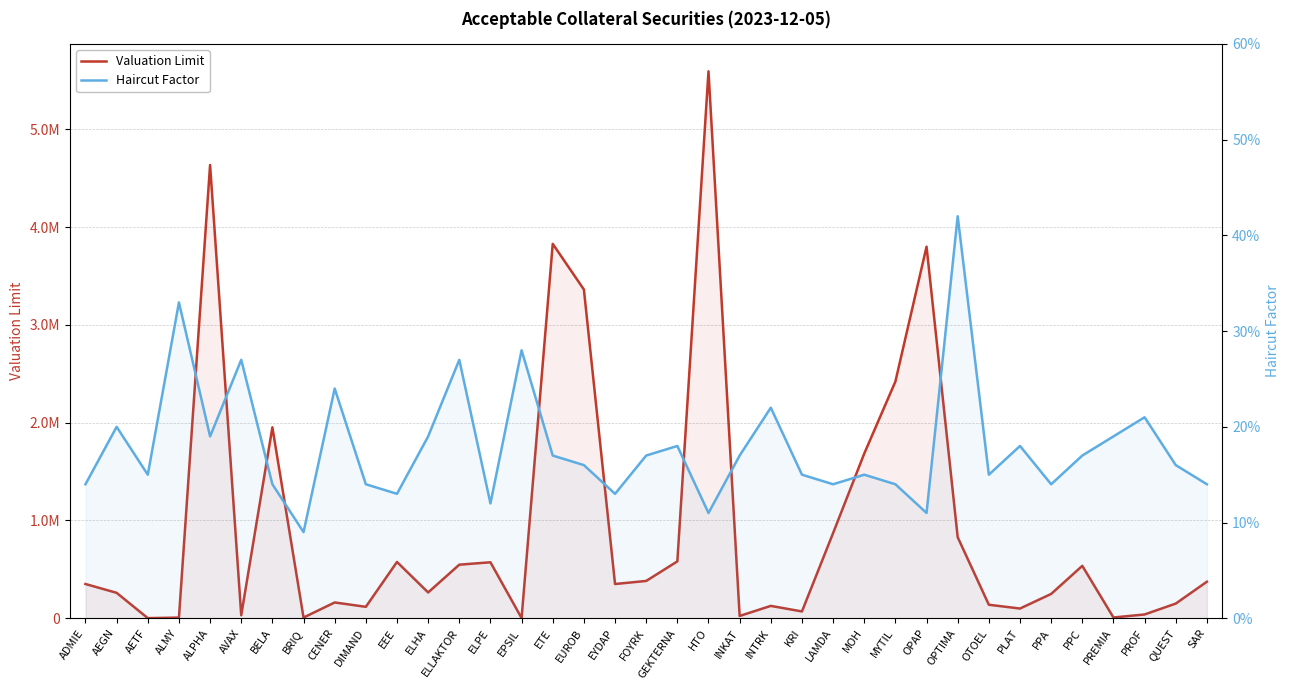

True or false: Haircut Factor and Valuation Limit cross at least once.

False